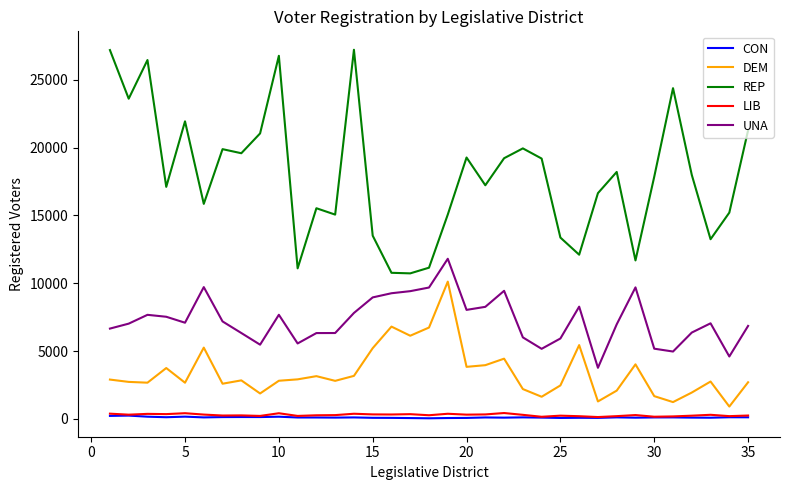

What is the highest value of the REP series?

27204